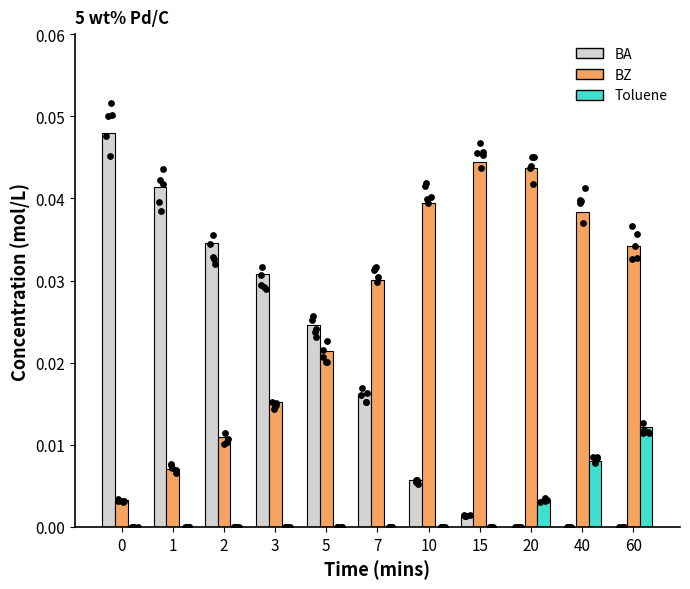

Which series has the widest spread of Y values?

BA